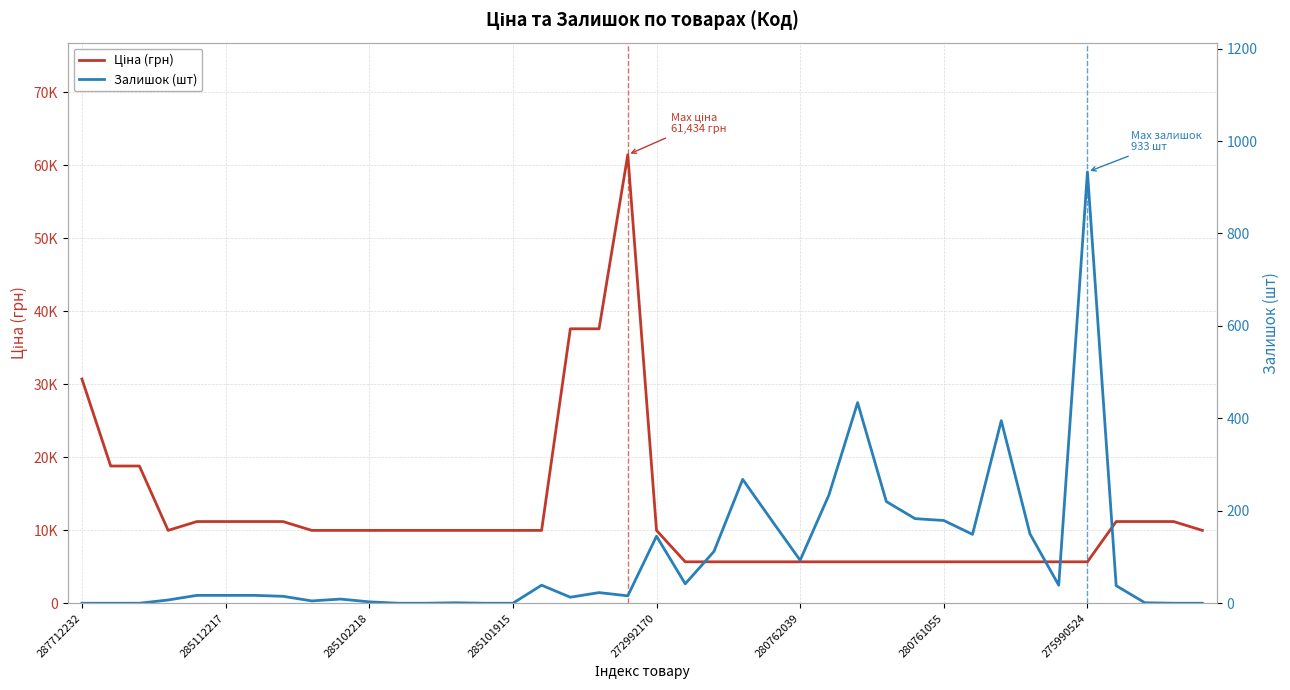

Reading left to right, transcribe all the data shown in this chart.

Ціна (грн): 30717.1	18796.8	18796.8	9975.0	11188.2	11188.2	11188.2	11188.2	9975.0	9975.0	9975.0	9975.0	9975.0	9975.0	9975.0	9975.0	9975.0	37593.6	37593.6	61434.3	9975.0	5673.8	5673.8	5673.8	5673.8	5673.8	5673.8	5673.8	5673.8	5673.8	5673.8	5673.8	5673.8	5673.8	5673.8	5673.8	11188.2	11188.2	11188.2	9975.0
Залишок (шт): 0.0	0.0	0.0	7.0	17.0	17.0	17.0	15.0	5.0	9.0	3.0	0.0	0.0	1.0	0.0	0.0	39.0	13.0	23.0	16.0	145.0	42.0	112.0	268.0	180.0	93.0	234.0	434.0	220.0	183.0	179.0	149.0	395.0	150.0	39.0	933.0	38.0	1.0	0.0	0.0